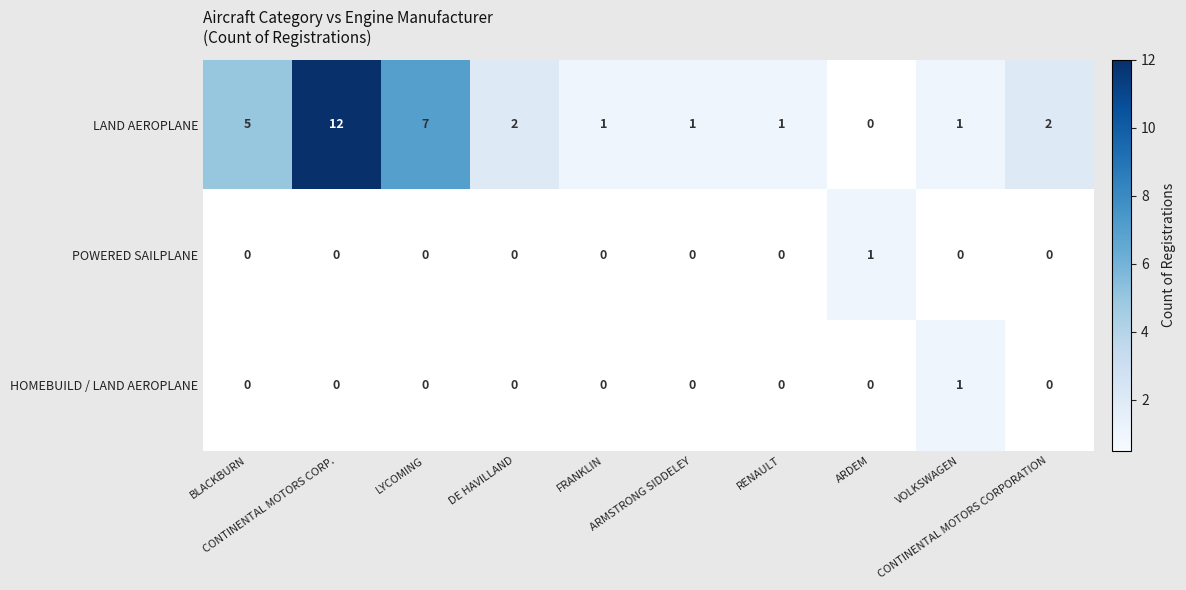

What is the sum of all LAND AEROPLANE values?

32